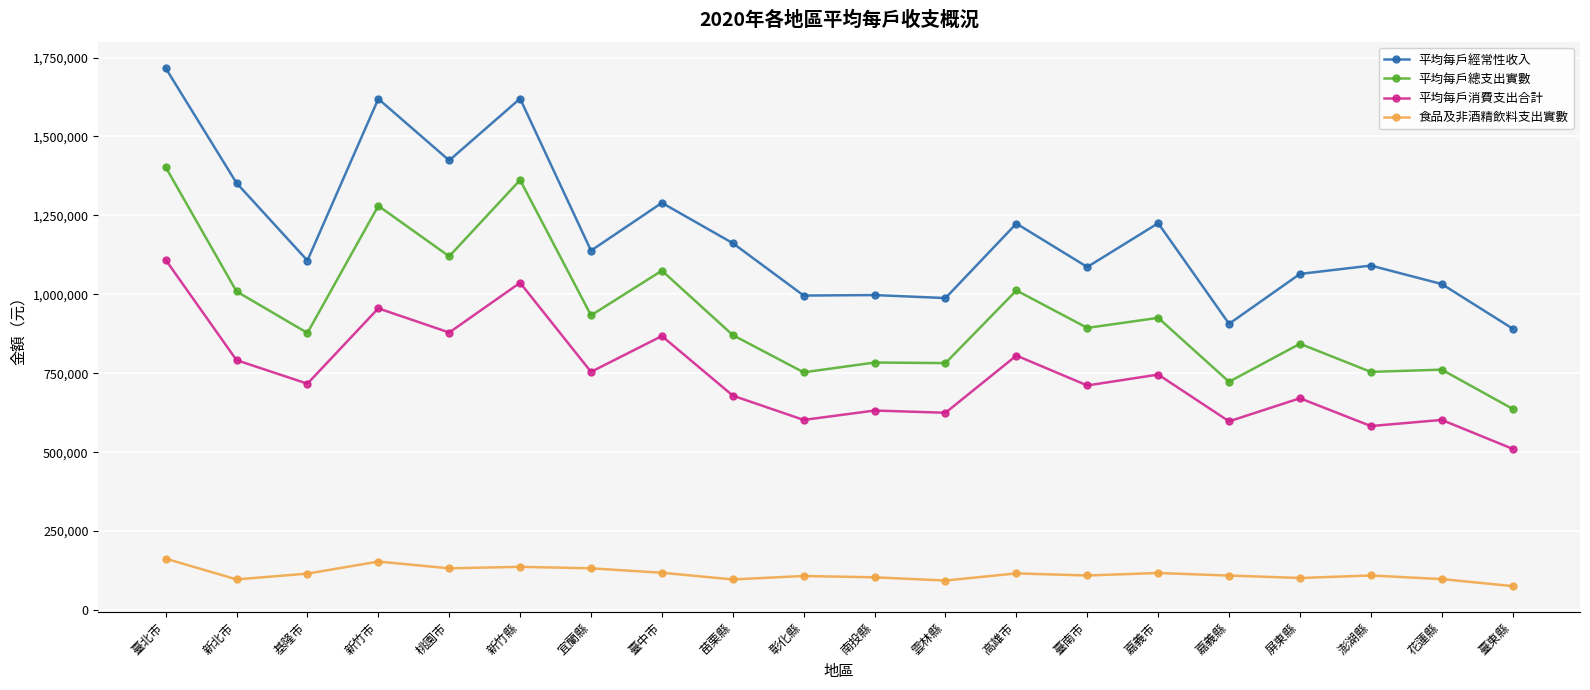

True or false: 食品及非酒精飲料支出實數 and 平均每戶經常性收入 intersect in this chart.

False